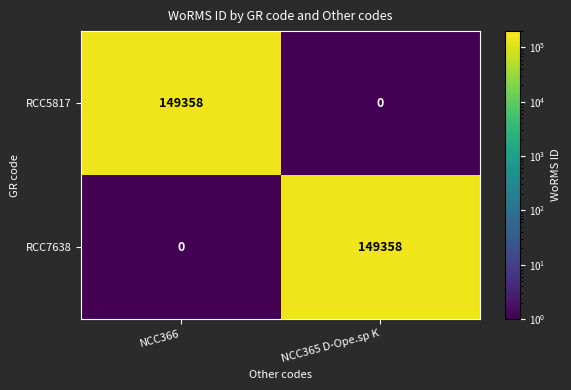

What is the highest value of the RCC5817 series?

149358